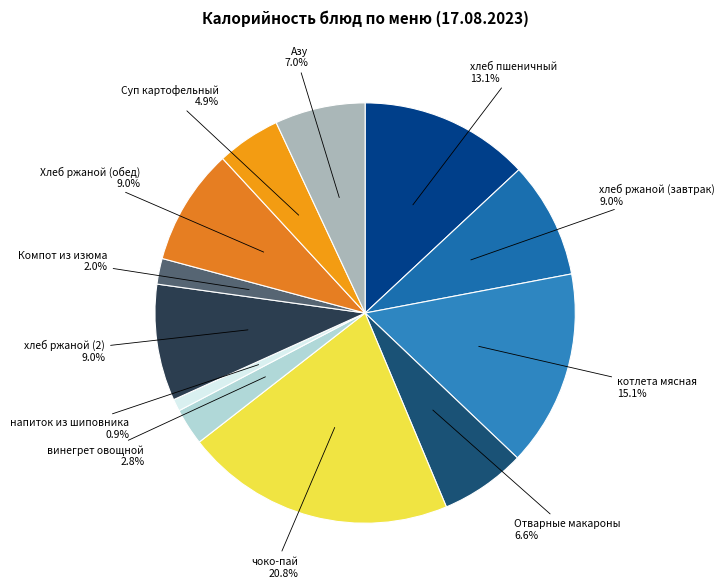

Is there any slice that represents more than half of the pie?

No